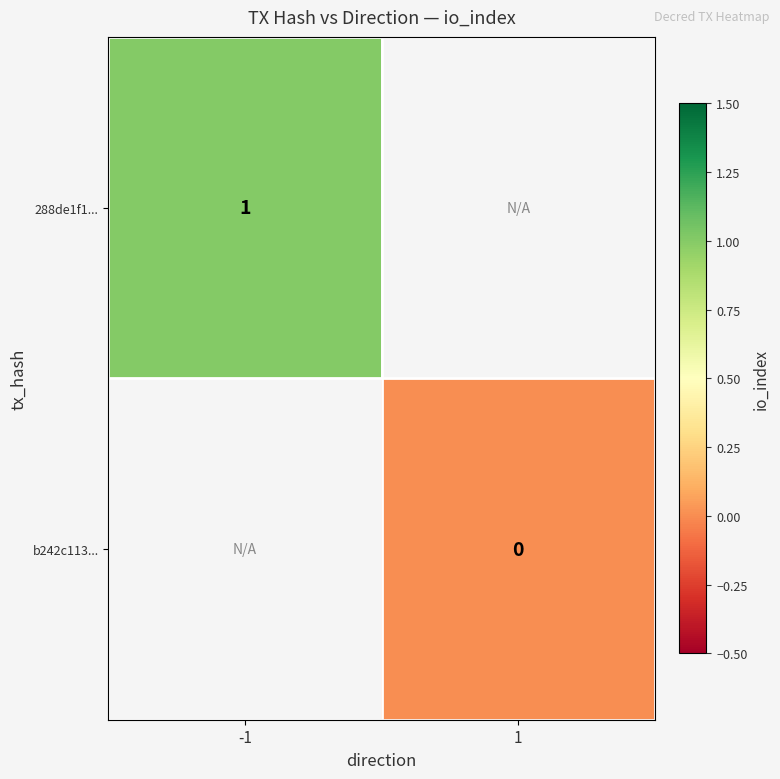

True or false: 288de1f1... has a value of 1 at -1.

True